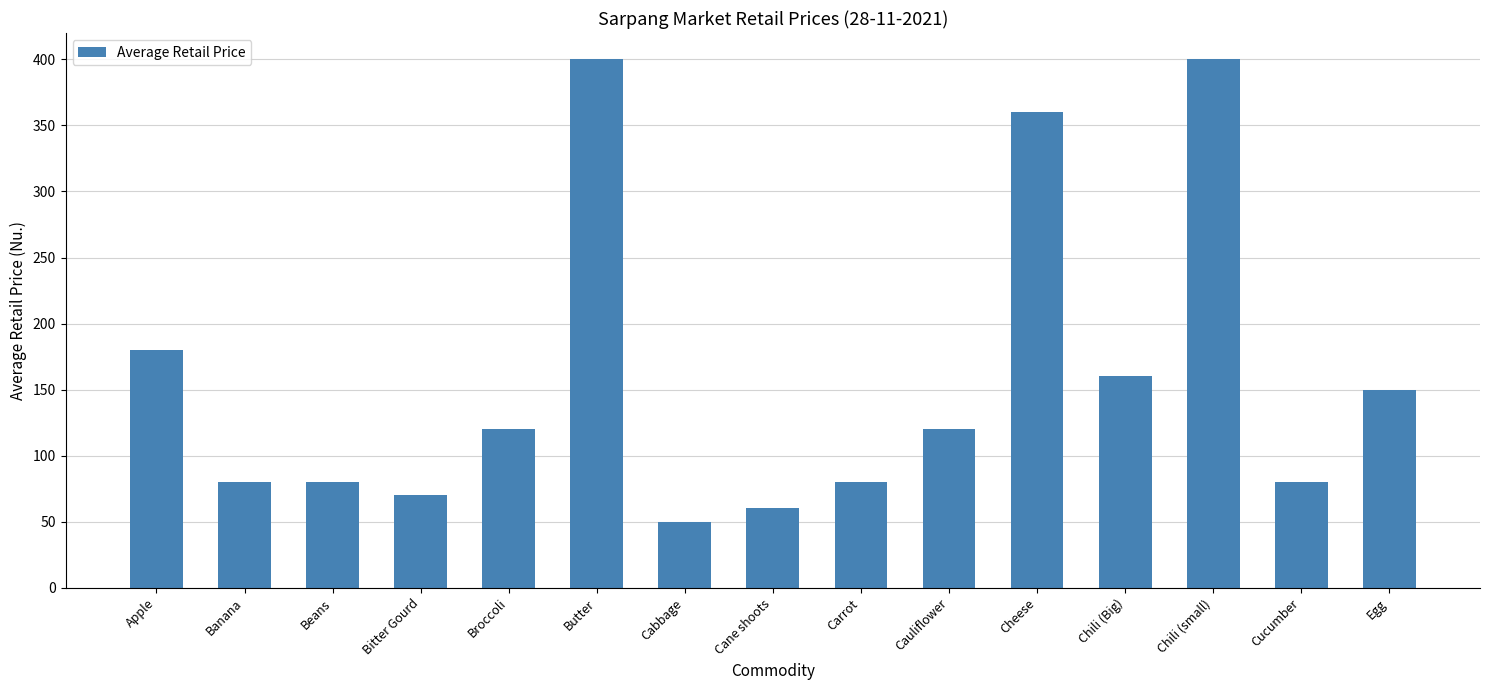

What is the sum of the values at Butter and Broccoli?

520